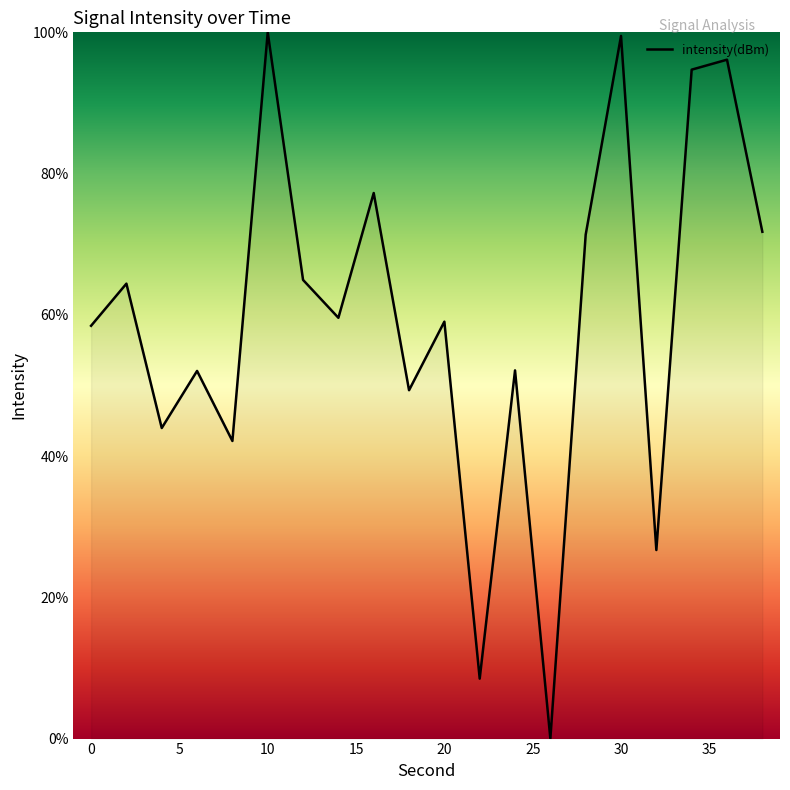

What is the difference between the maximum and minimum values?

100.0